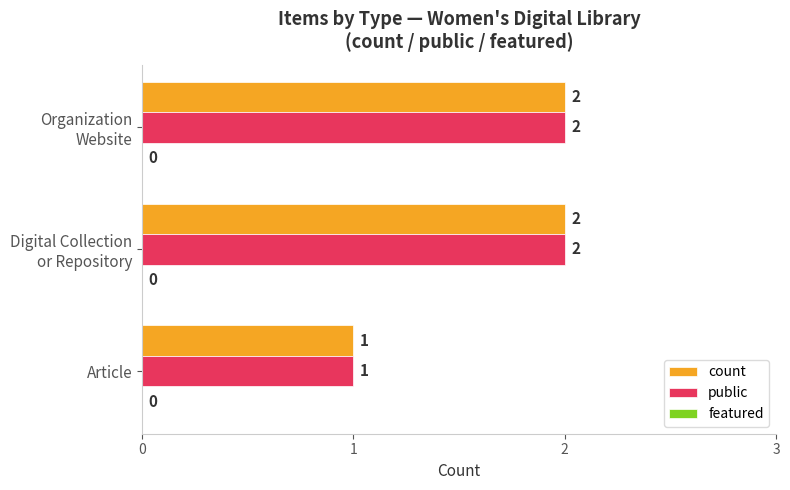

At which label is public closest to 1?

Article